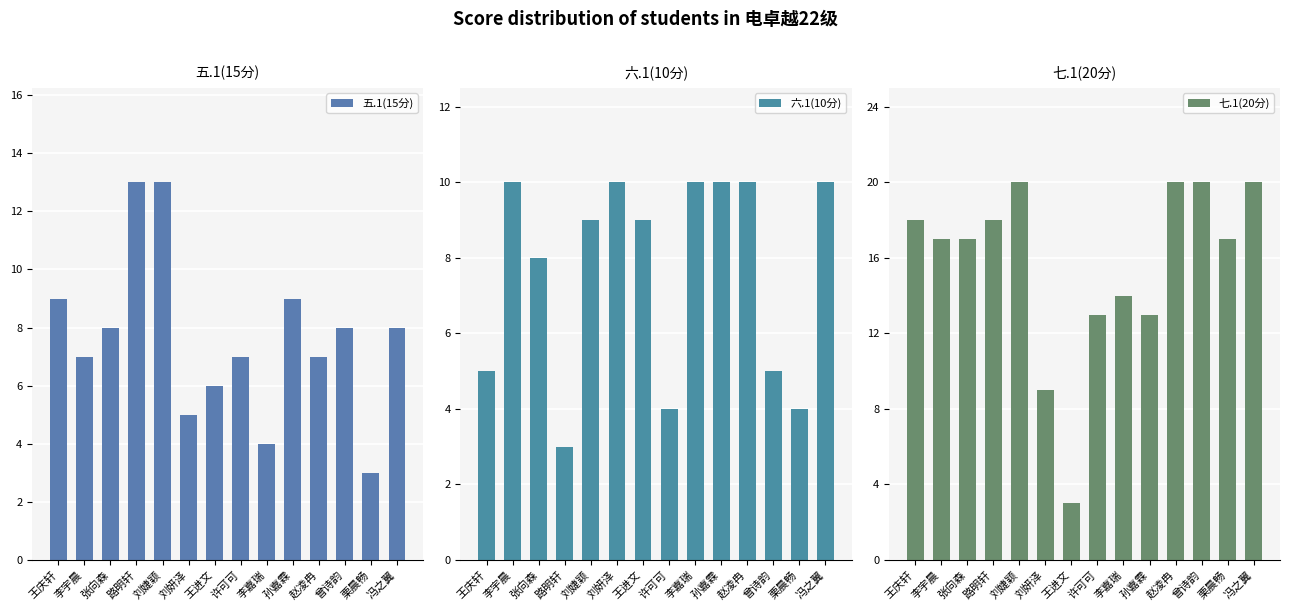

What is the total value across all series at 冯之翼?

38